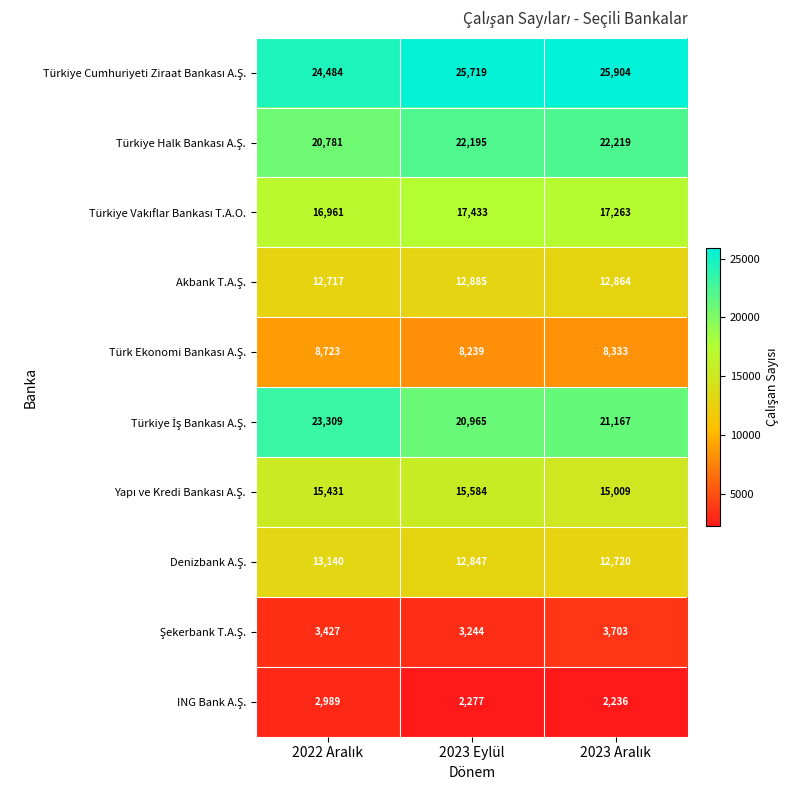

What is the spread (max minus min) of values at 2023 Eylül?

23442